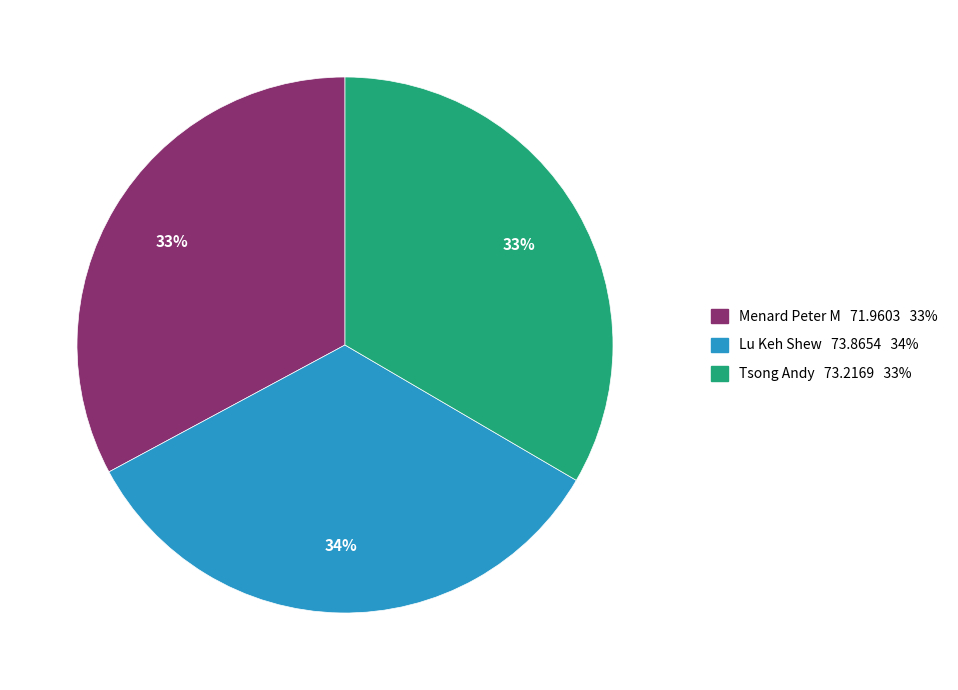

Count the number of slices in the pie.

3